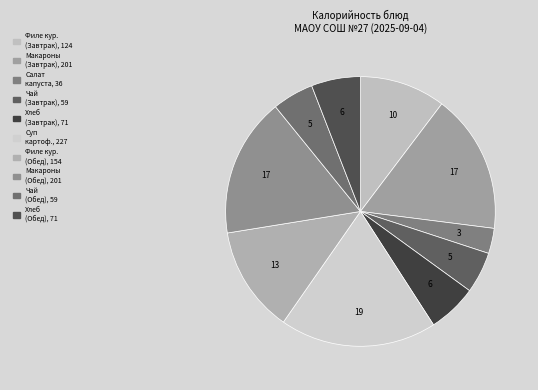

Count the number of slices in the pie.

10